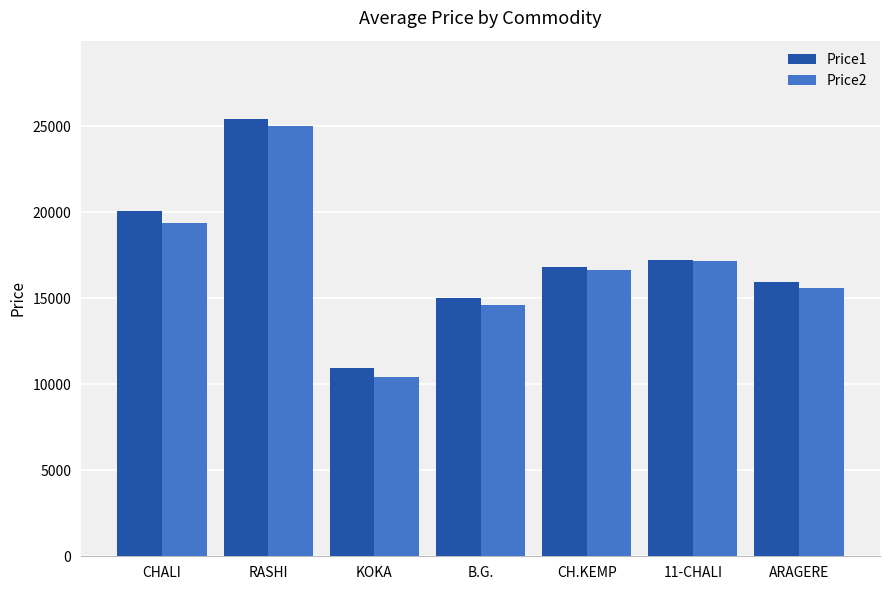

Which series has the largest range (max minus min)?

Price2